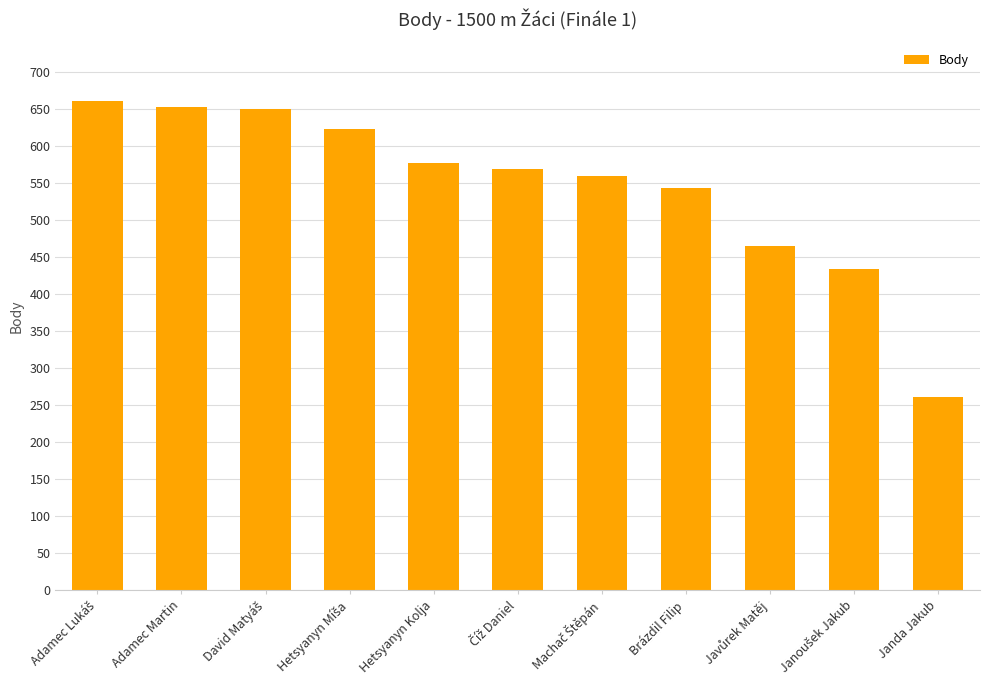

Reading left to right, extract all data points from this chart.

661	653	650	624	578	569	560	544	466	434	261